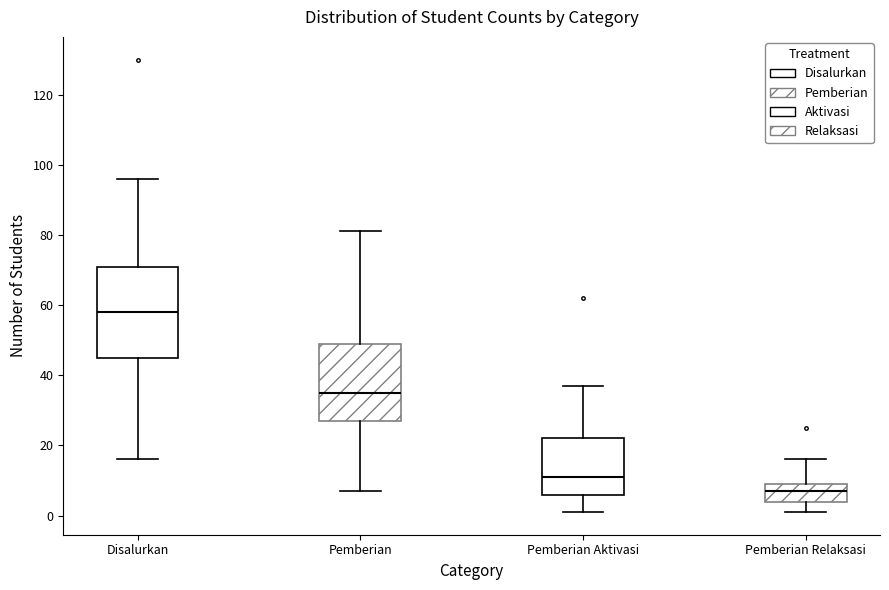

Which box's median line is the highest?

Disalurkan